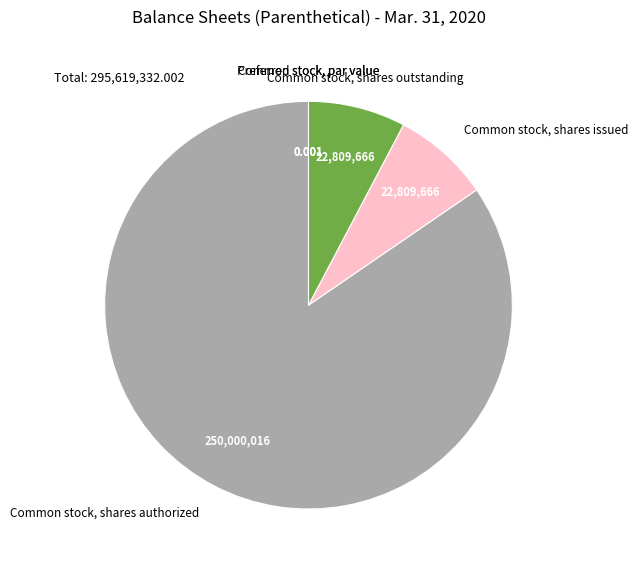

True or false: Common stock, shares issued accounts for 8% of the total.

True